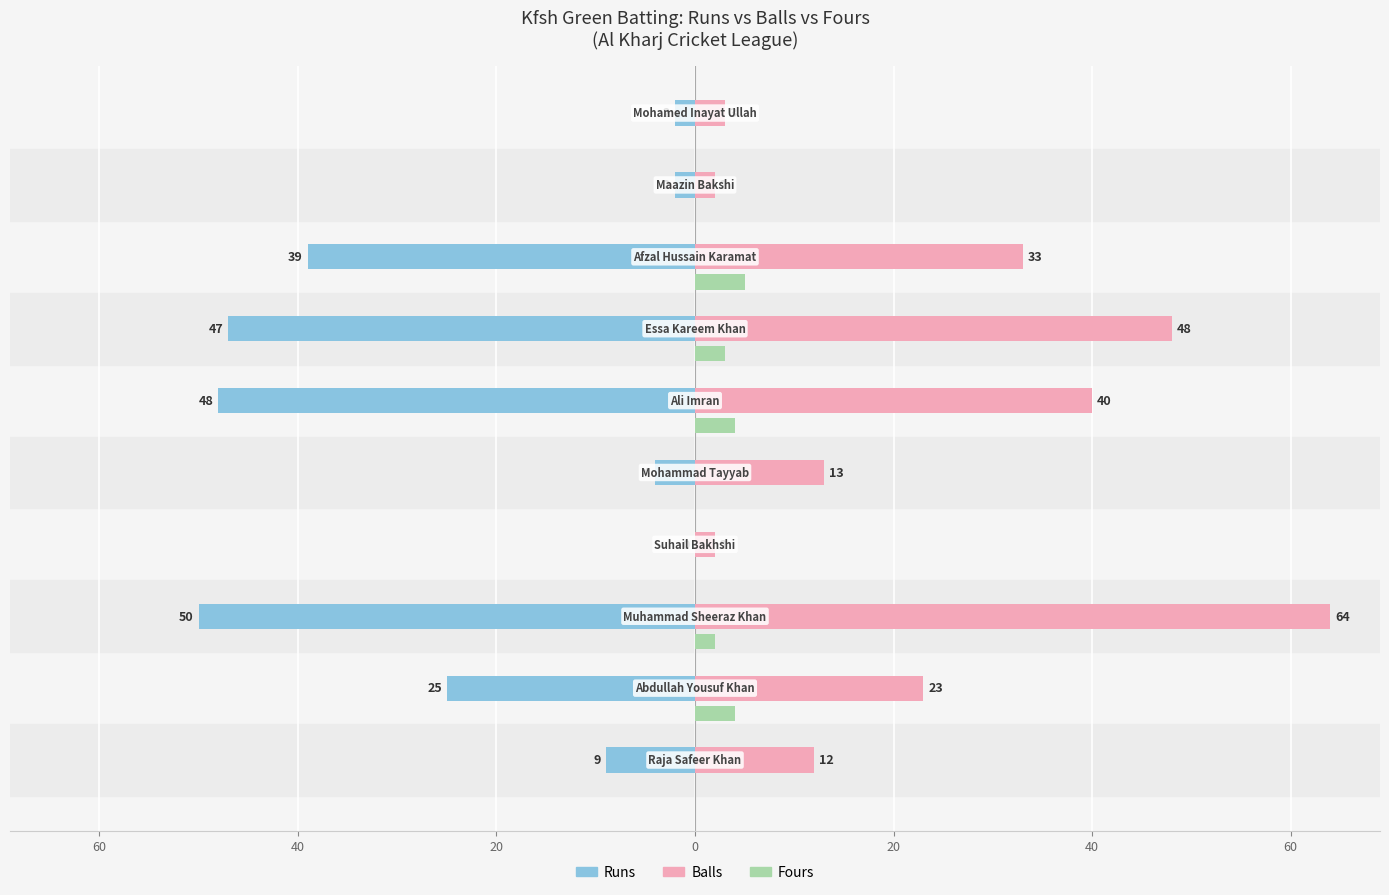

What are all the series names shown in the legend?

Runs, Balls, Fours